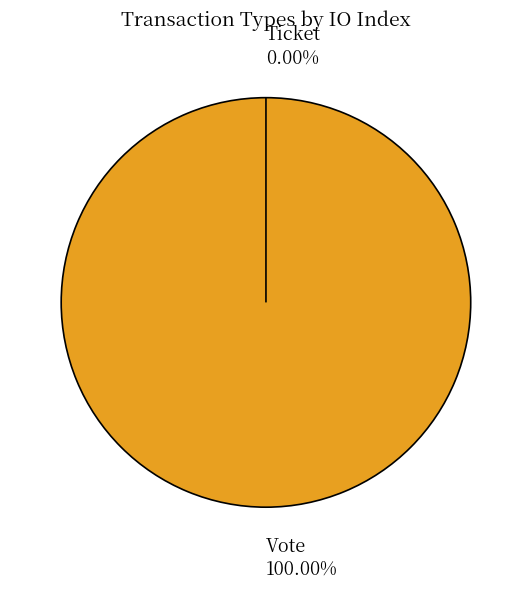

Does any single category account for the majority?

Yes